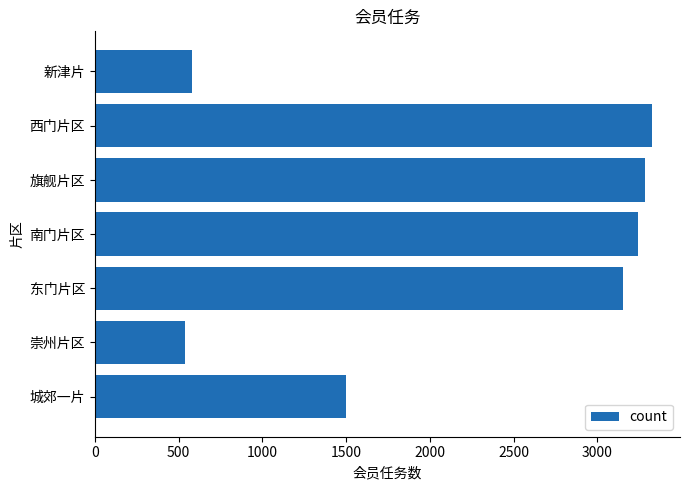

What is the maximum value shown in the chart?

3327